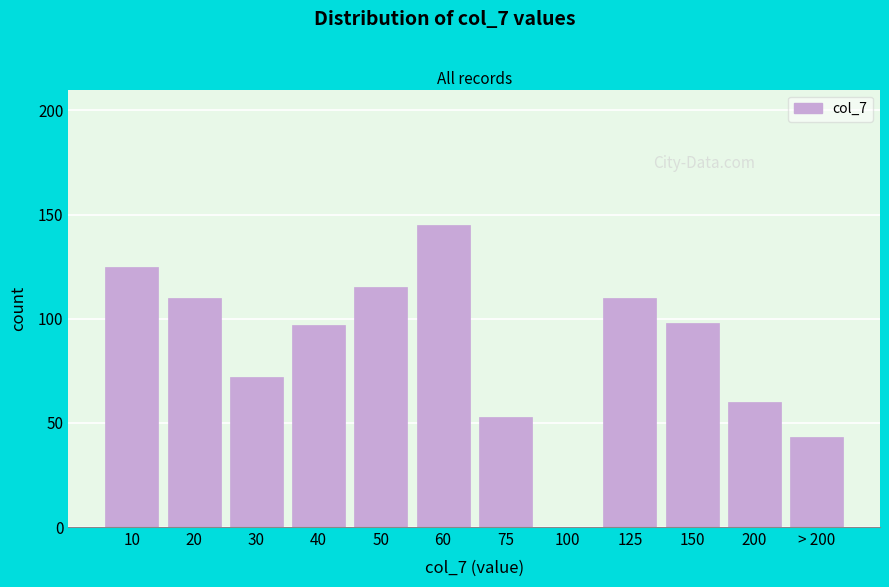

Reading left to right, what are all the values shown in this chart?

10=125	20=110	30=72	40=97	50=115	60=145	75=53	100=0	125=110	150=98	200=60	> 200=43